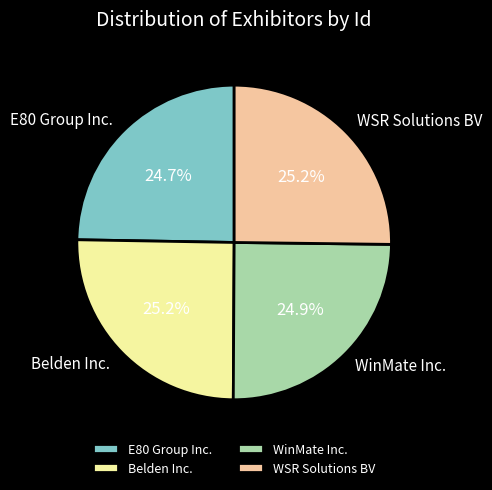

Does any single category account for the majority?

No